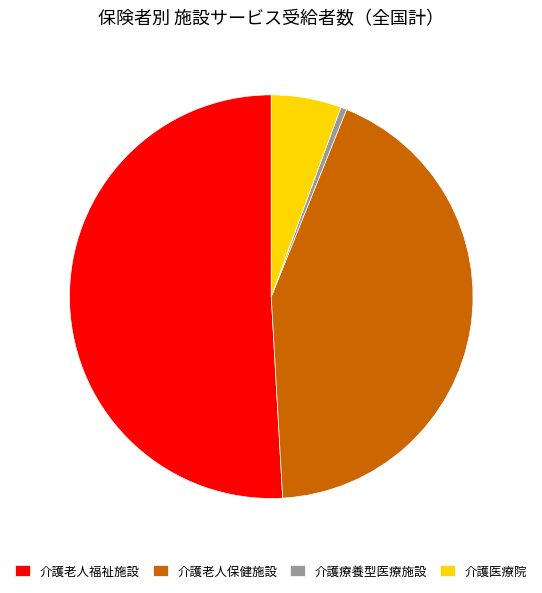

How many segments does this pie chart have?

4